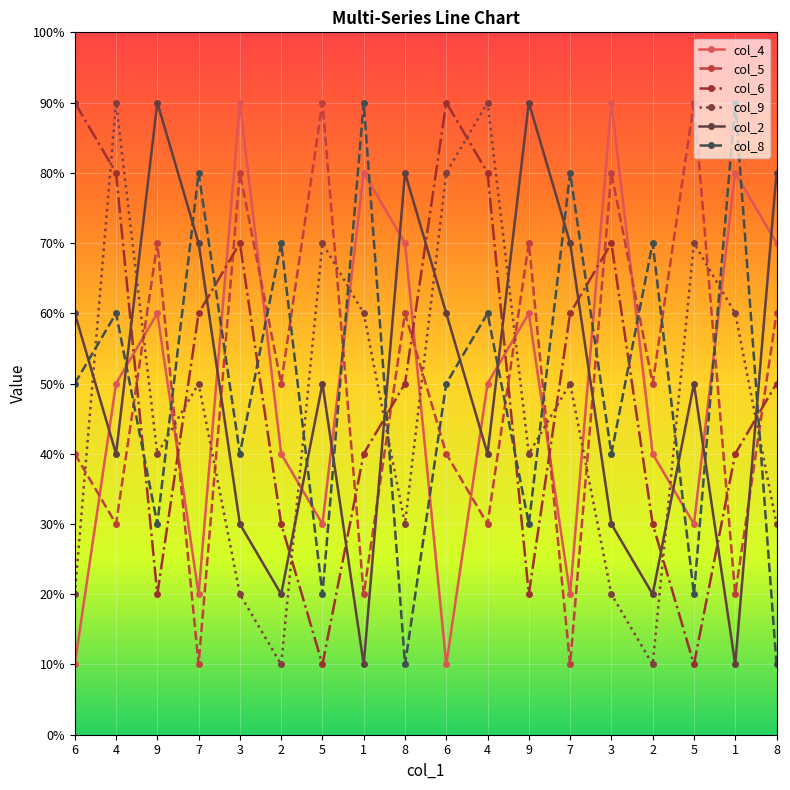

Does the chart have visible grid lines?

Yes